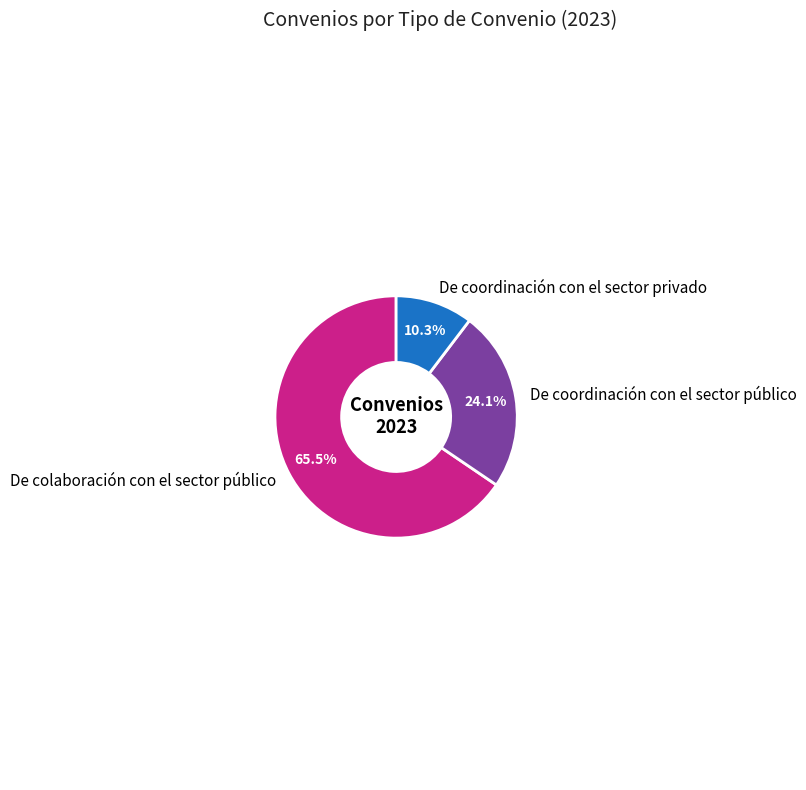

What percentage do De colaboración con el sector público and De coordinación con el sector privado together represent?

75.9%